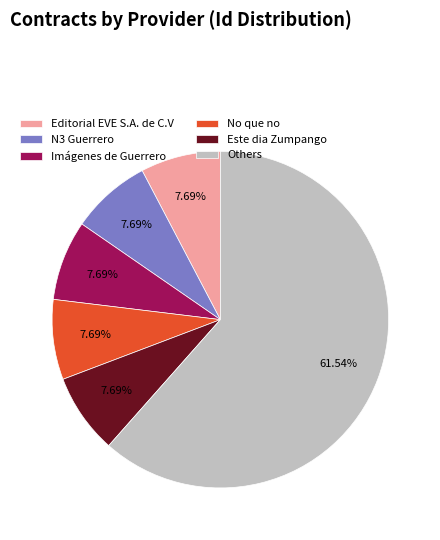

Do Editorial EVE S.A. de C.V and No que no together represent more than half of the pie?

No